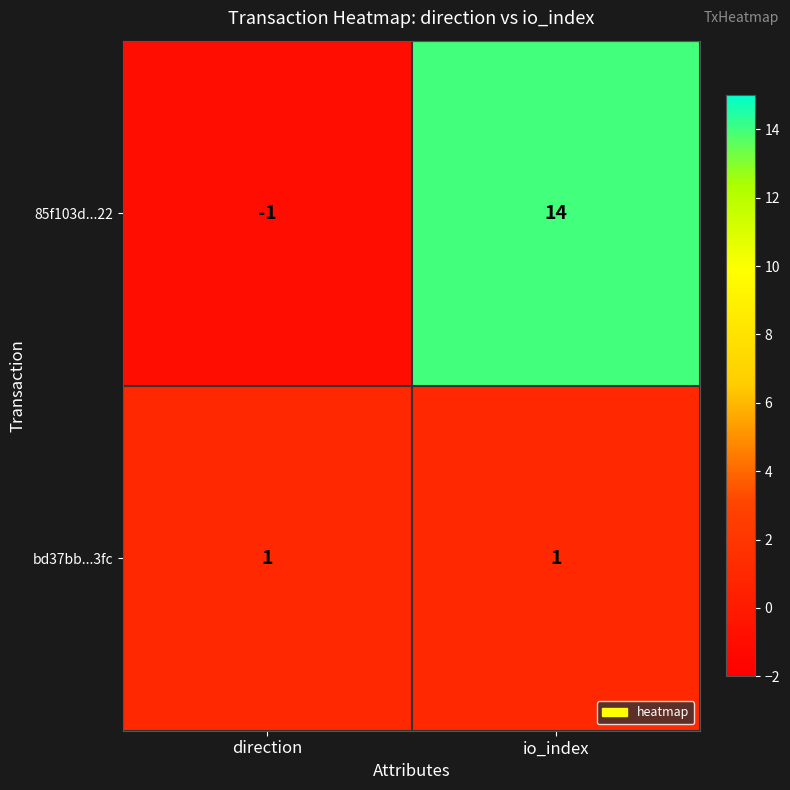

Which series has the largest range (max minus min)?

85f103d...22